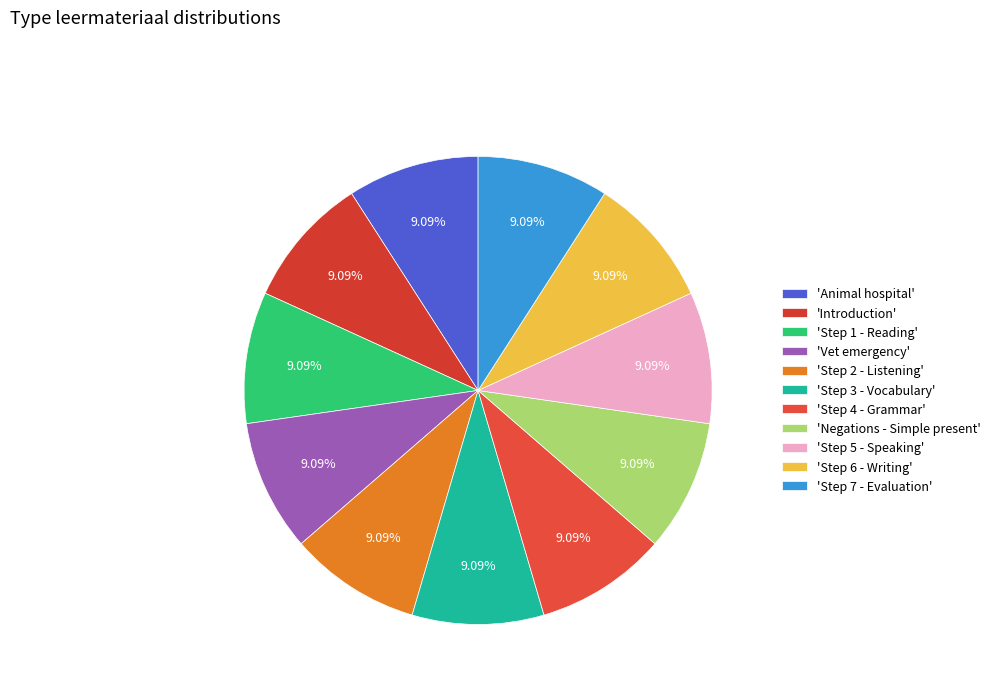

Which category has the biggest portion of the pie?

Step 7 - Evaluation